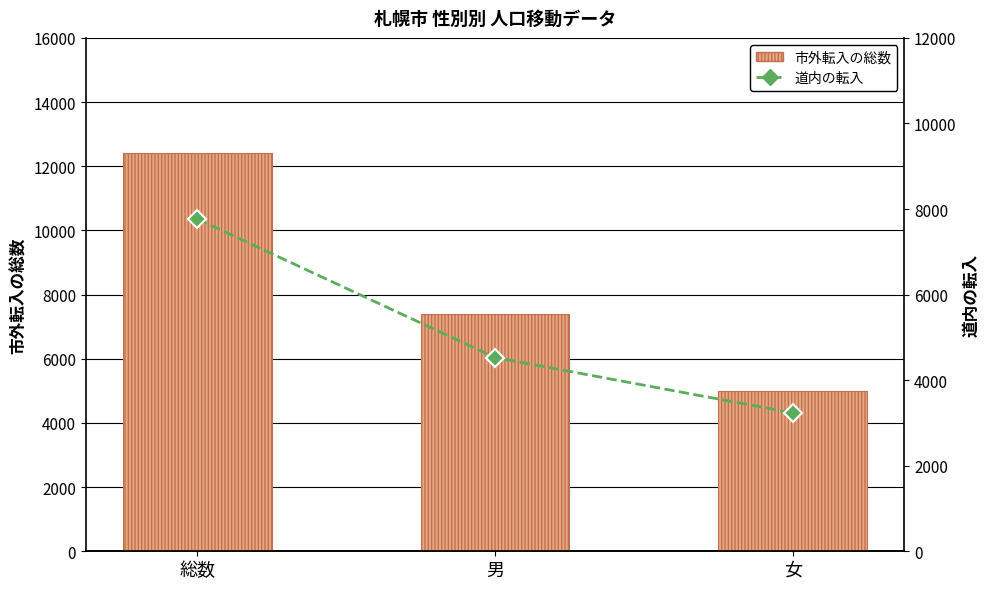

How many values in the 道内の転入 series exceed 4529?

1